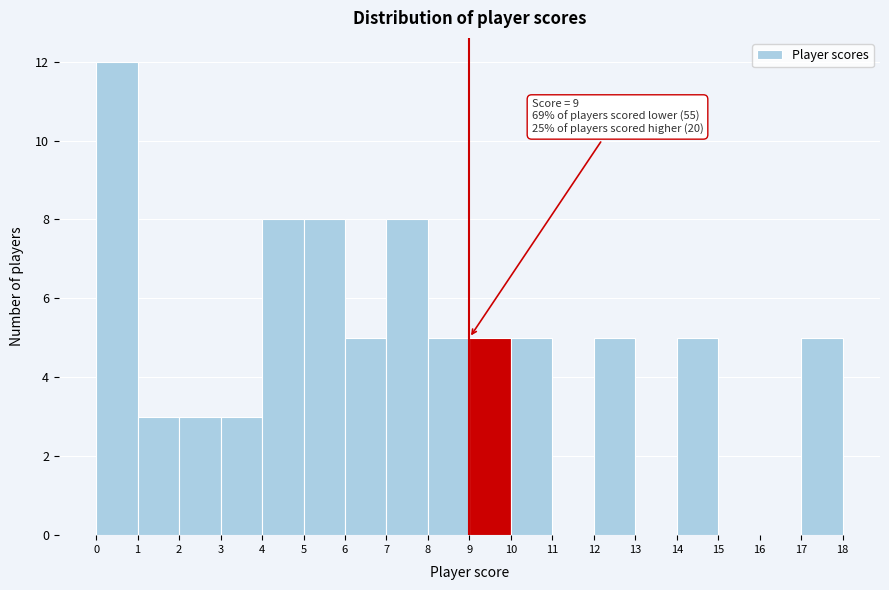

Which range on the x-axis has the tallest bar?

0 to 1